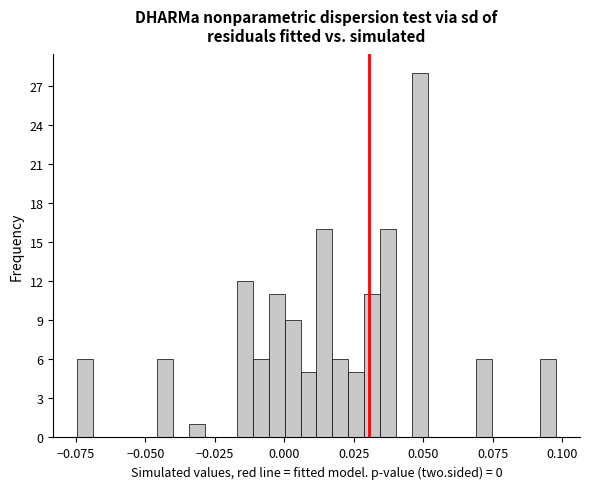

Read against the x-axis, roughly where is the centre of the tallest bar?

0.050